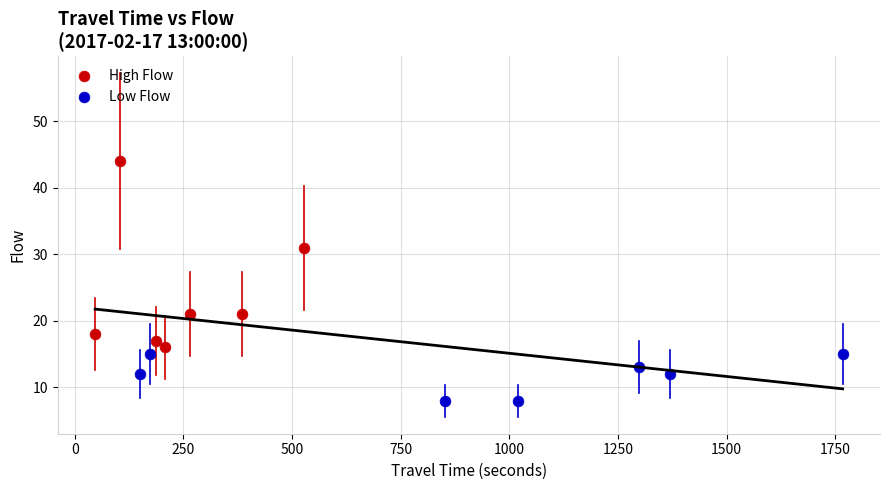

Which series reaches the maximum Y coordinate?

High Flow